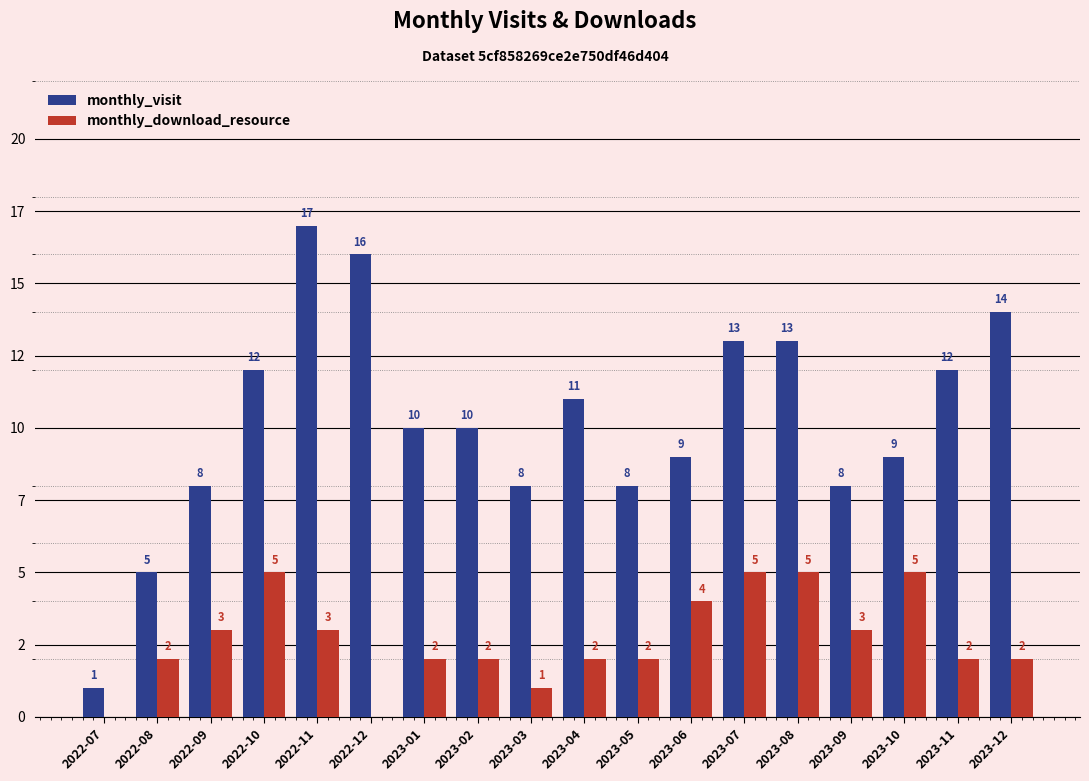

What are all the series names shown in the legend?

monthly_visit, monthly_download_resource